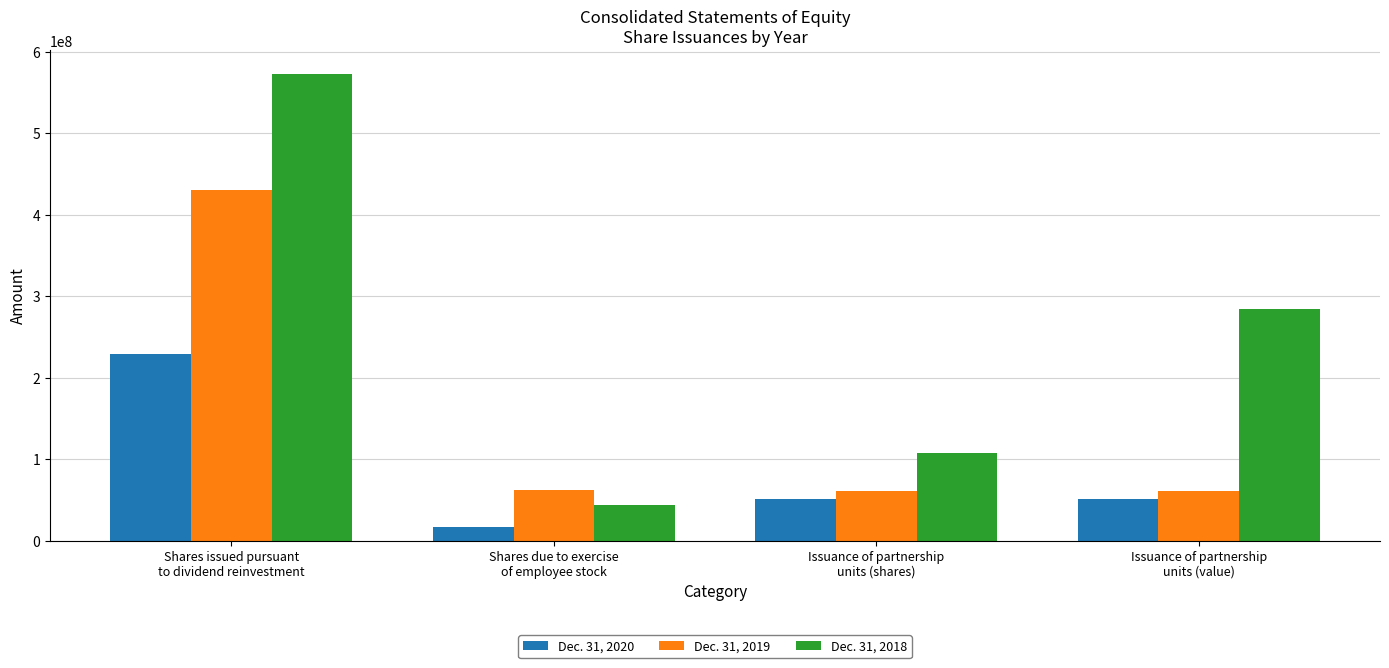

What is the label of the 1st bar from the right?

Issuance of partnership
units (value)